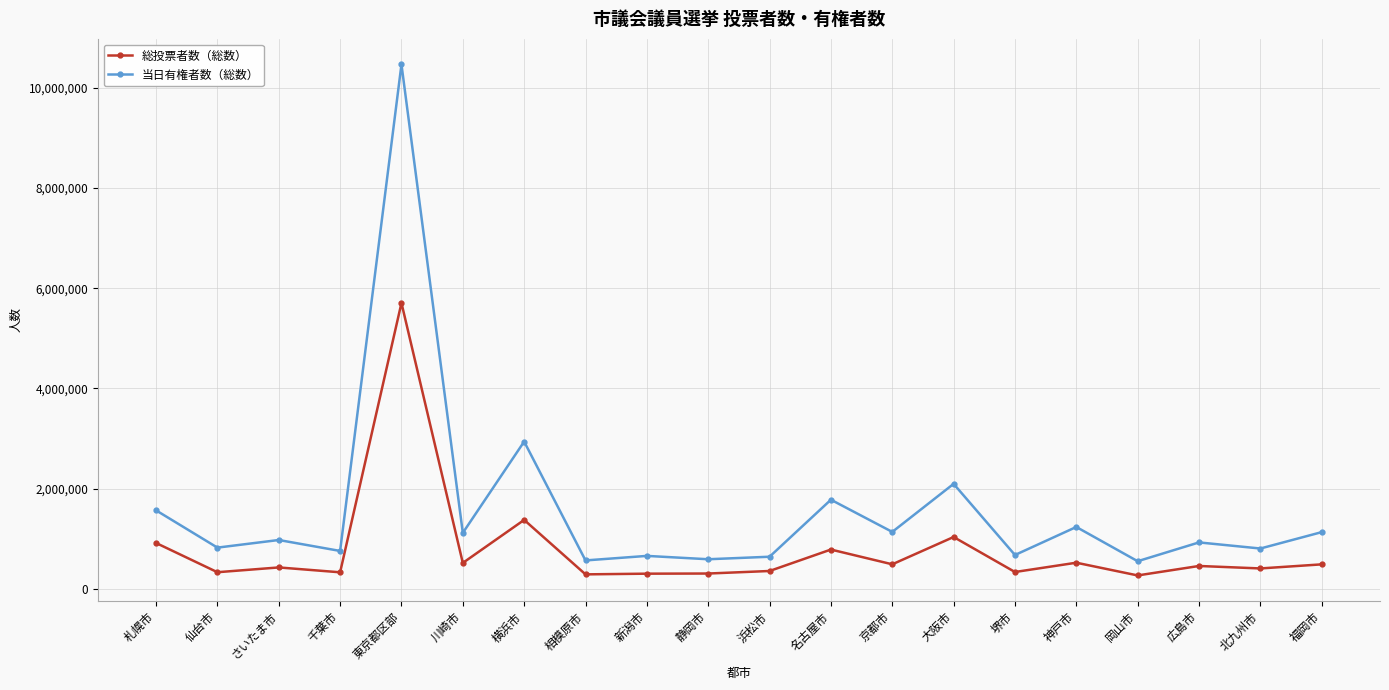

Does the chart have visible grid lines?

Yes